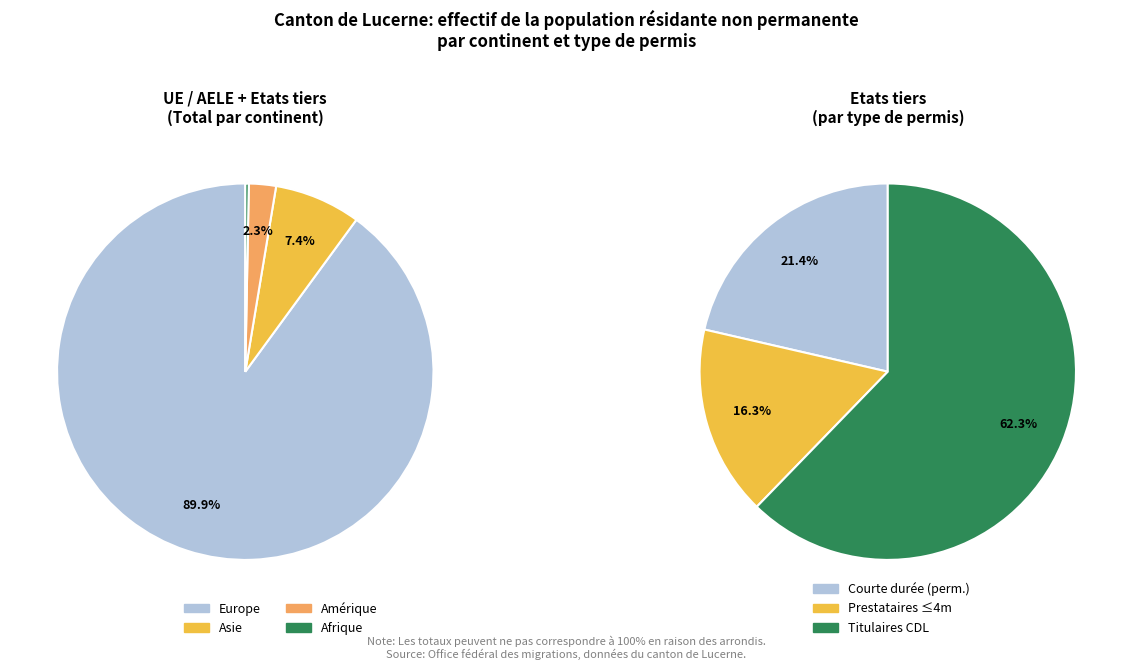

What is the smallest slice in the pie chart?

Afrique